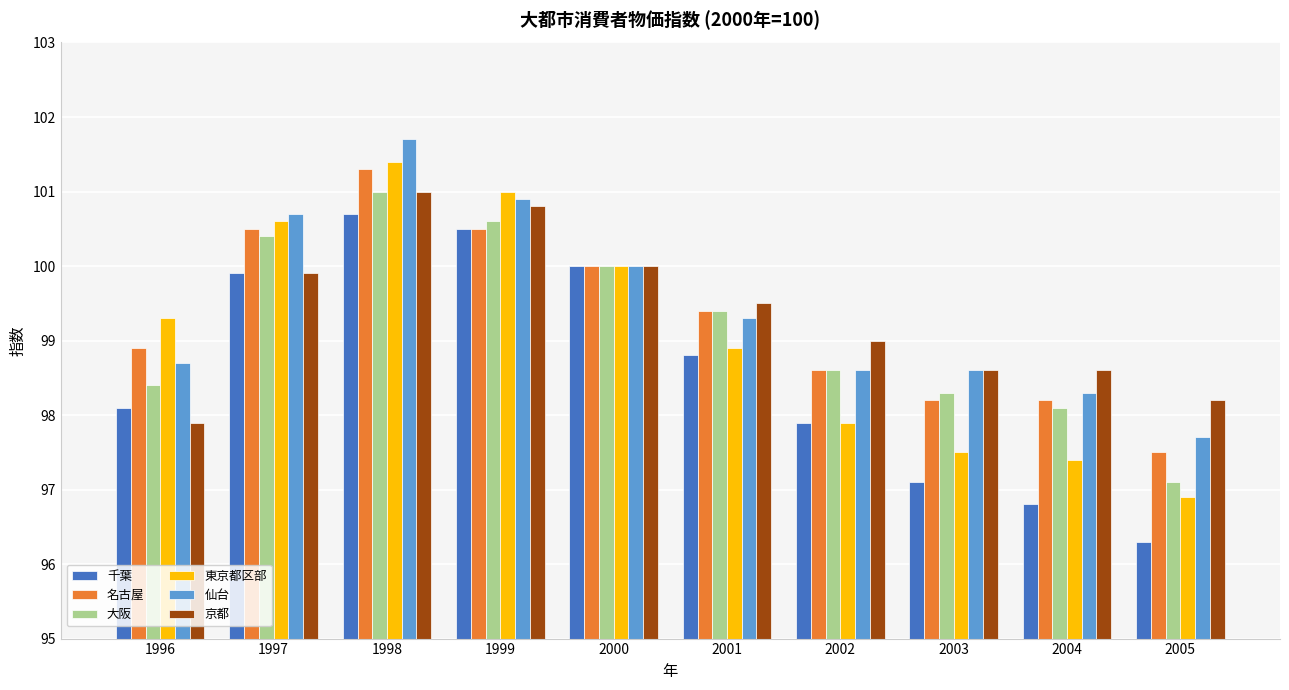

Does the chart contain any negative values?

No